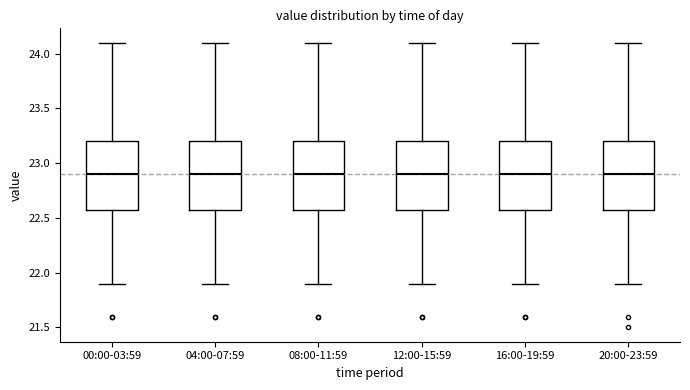

Where does the upper whisker of the box for 00:00-03:59 end on the y-axis? The values are not printed on the chart, so give them approximately, as read against the axis.

24.1